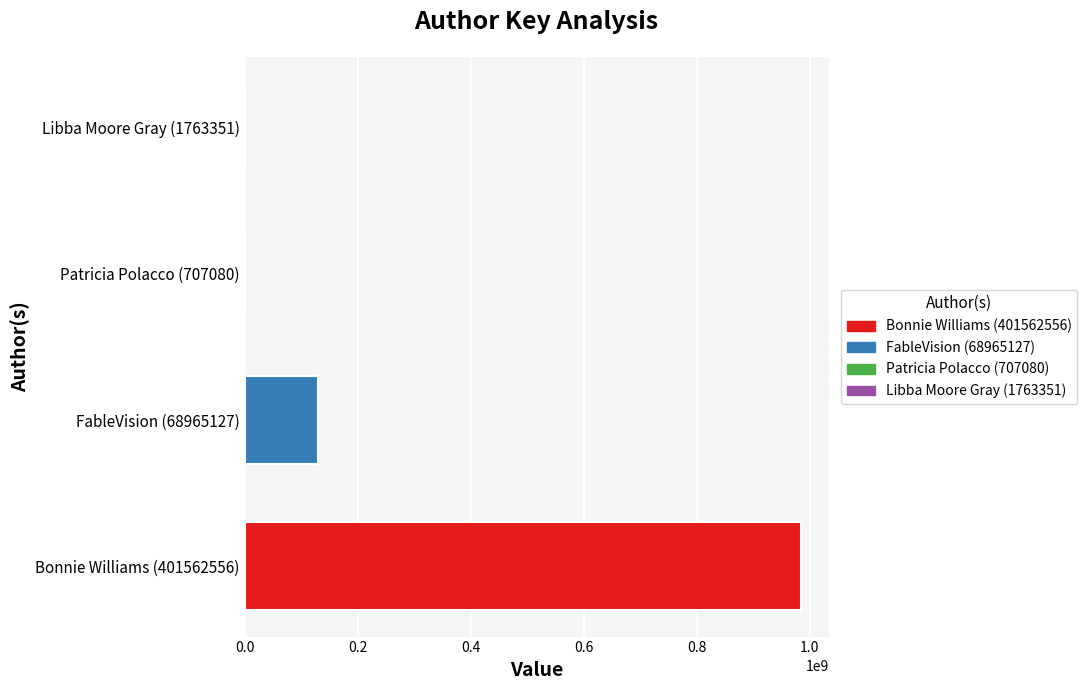

Reading left to right, transcribe all the data shown in this chart.

Bonnie Williams: 557199182	426792485
FableVision: 66301759	64110513
Patricia Polacco: 5986	5986
Libba Moore Gray: 5982	5982